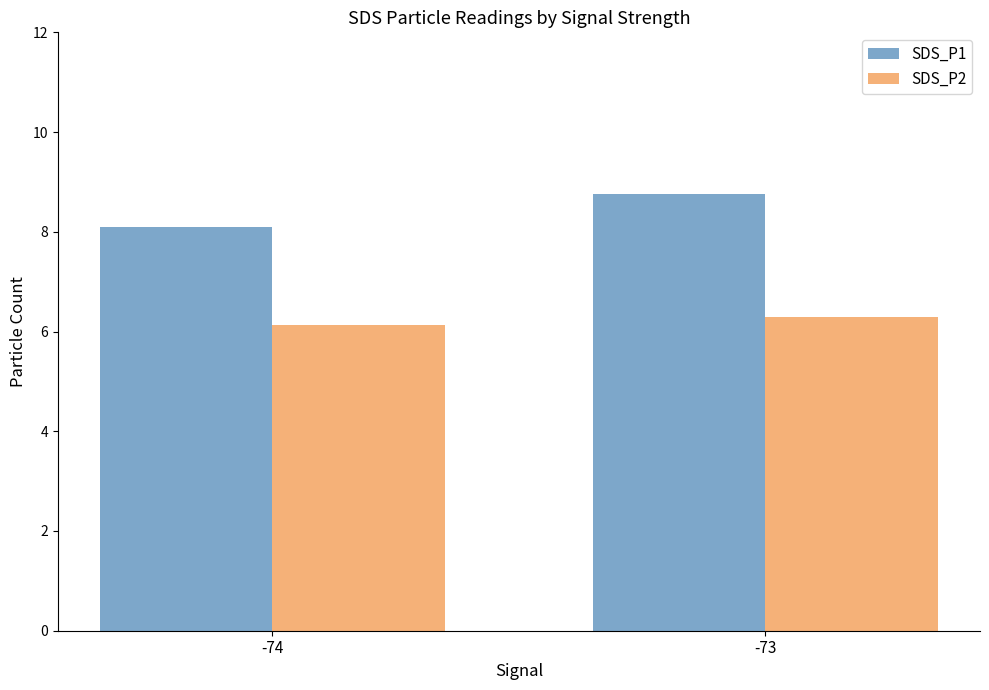

Reading right to left, list all the values displayed in this chart.

SDS_P1: -73=8.8	-74=8.1
SDS_P2: -73=6.3	-74=6.1